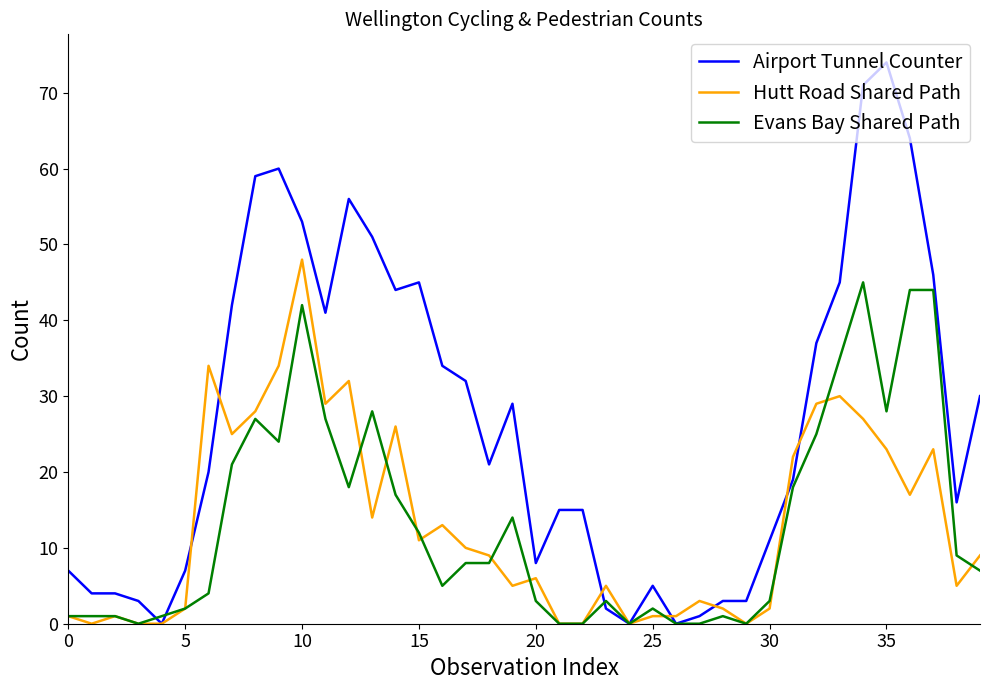

Which series has the largest total across all categories?

Airport Tunnel Counter